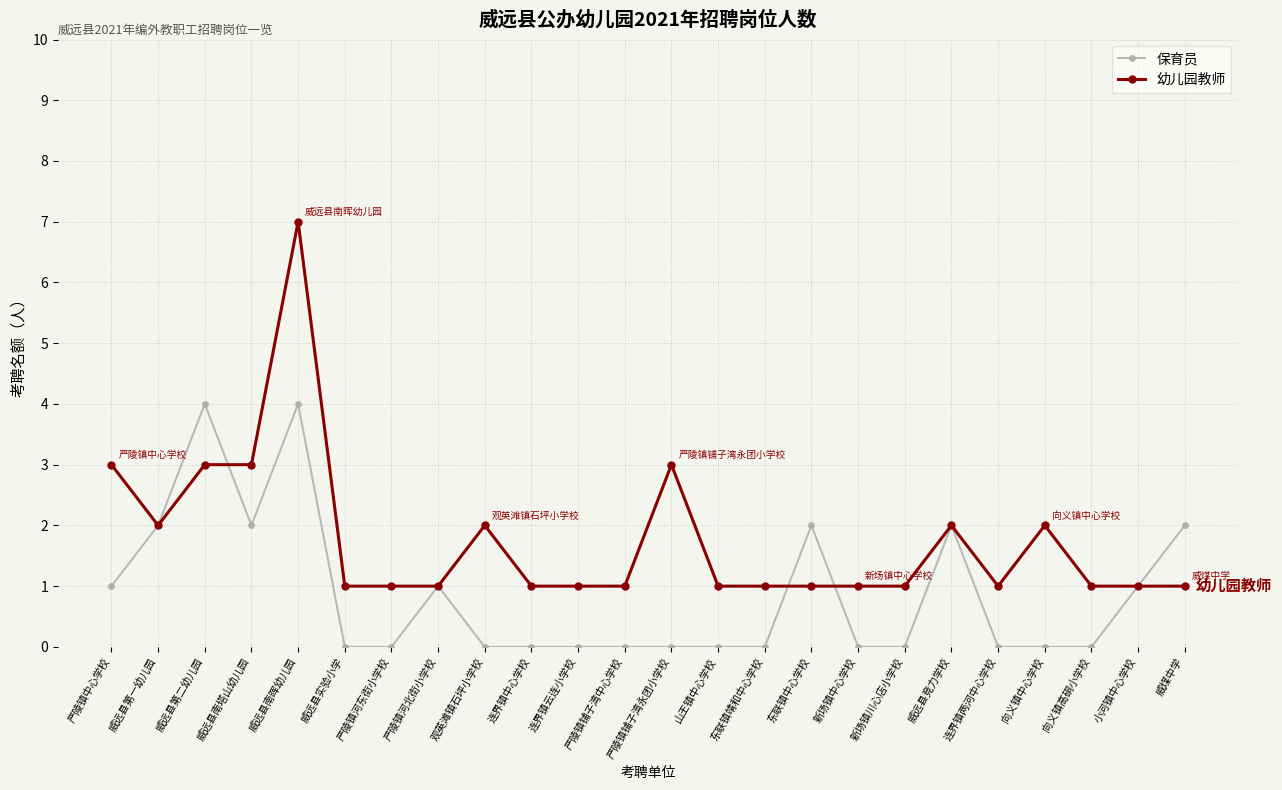

At which category is the sum across all series the highest?

威远县南晖幼儿园